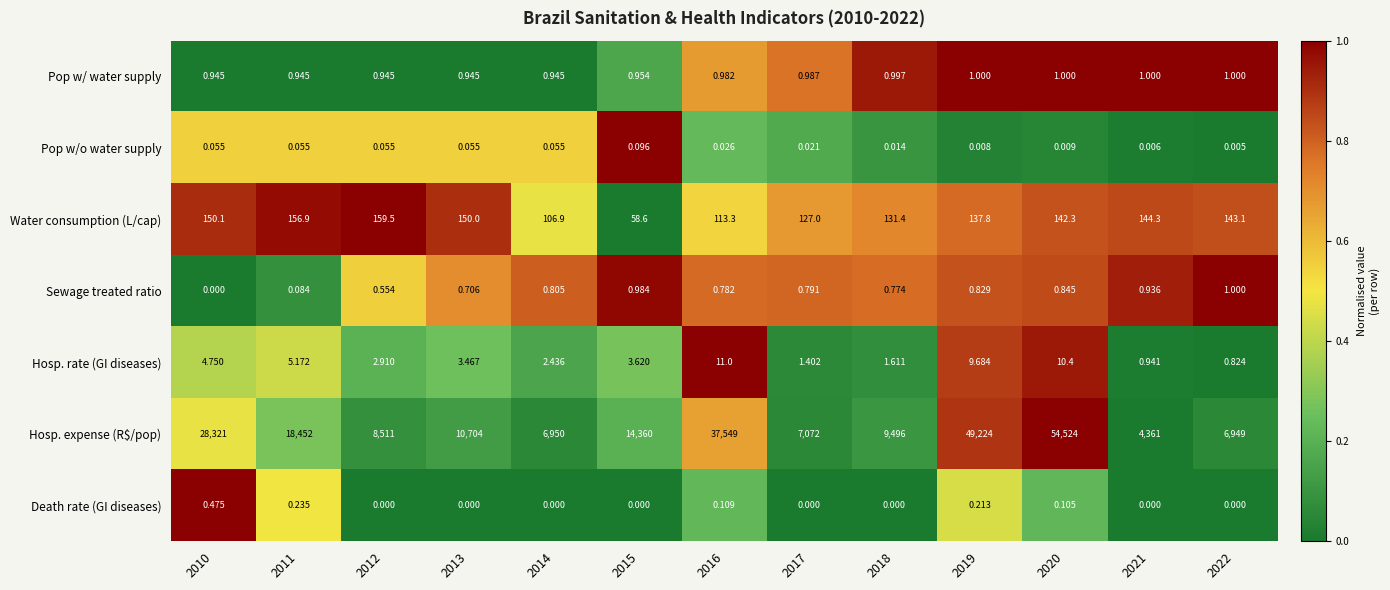

What is the spread (max minus min) of values at 2021?

4361.0